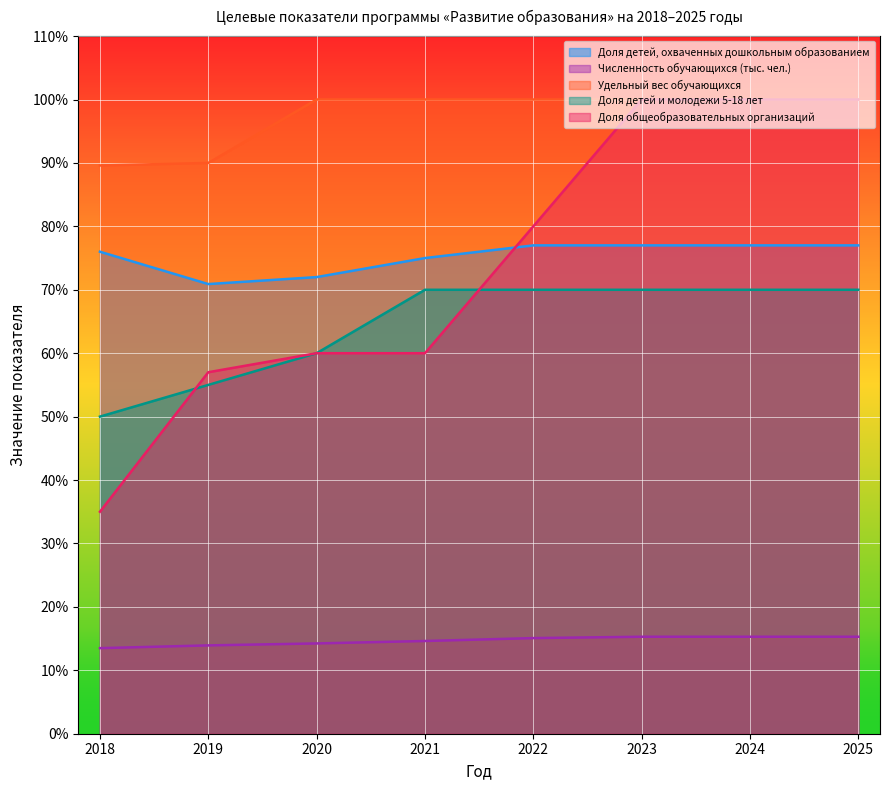

What is the difference between the highest and lowest values at 2021?

85.4